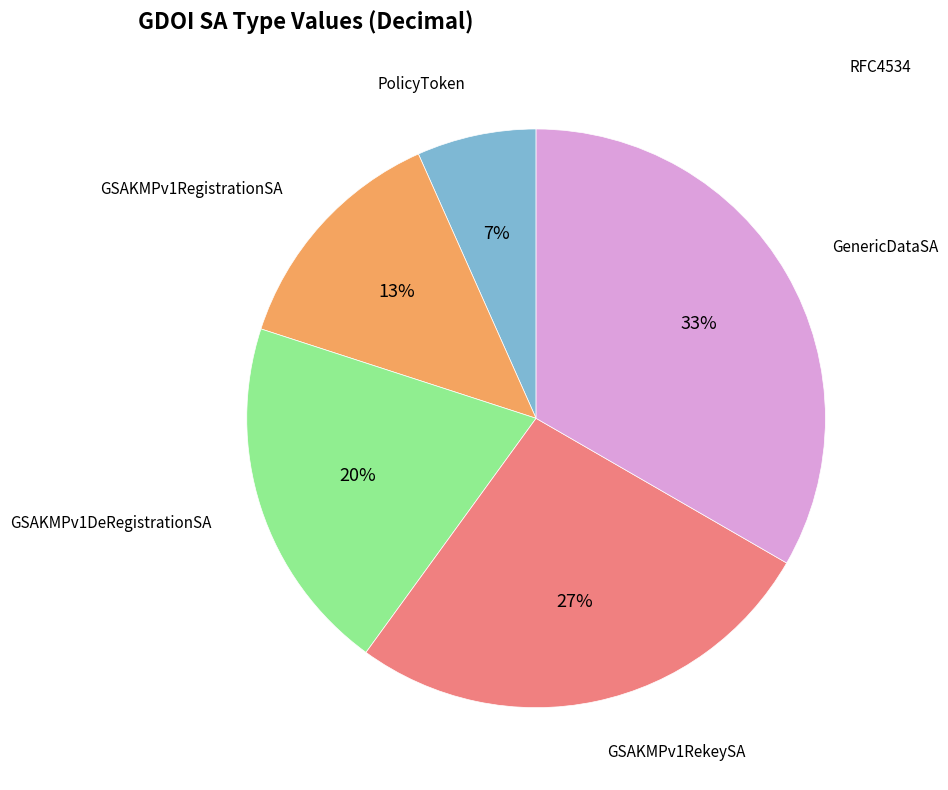

To the nearest percent, what is the average slice percentage?

20%